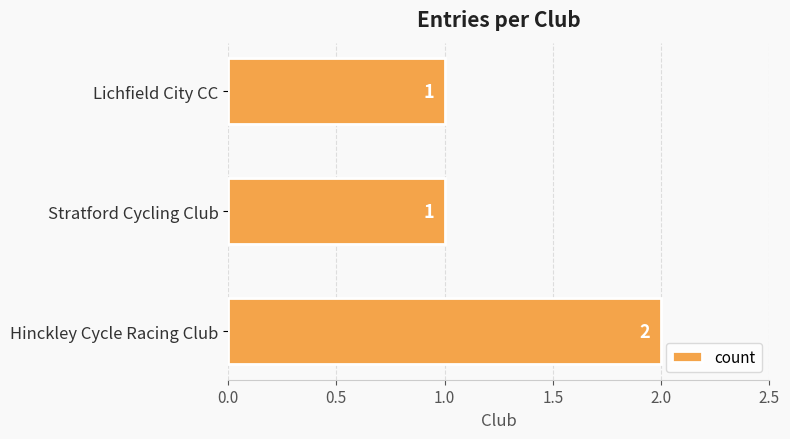

At which category does the chart reach its peak across all series?

Hinckley Cycle Racing Club